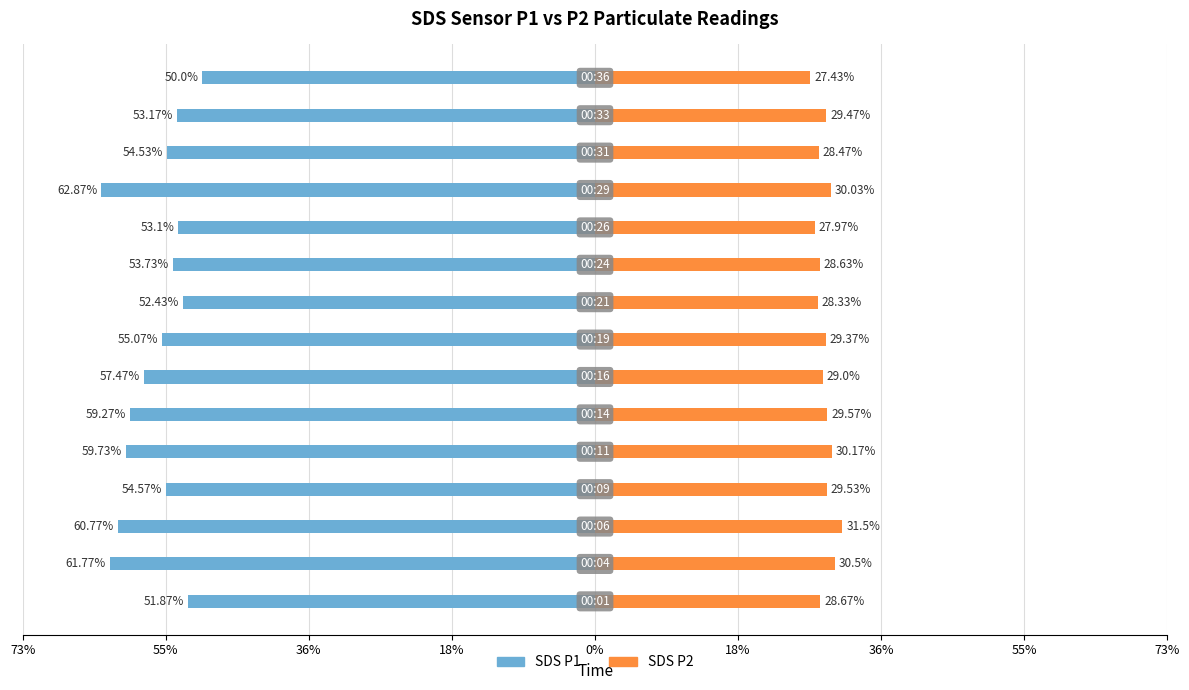

Is it true that SDS_P2 equals 14.3 at 18%?

False